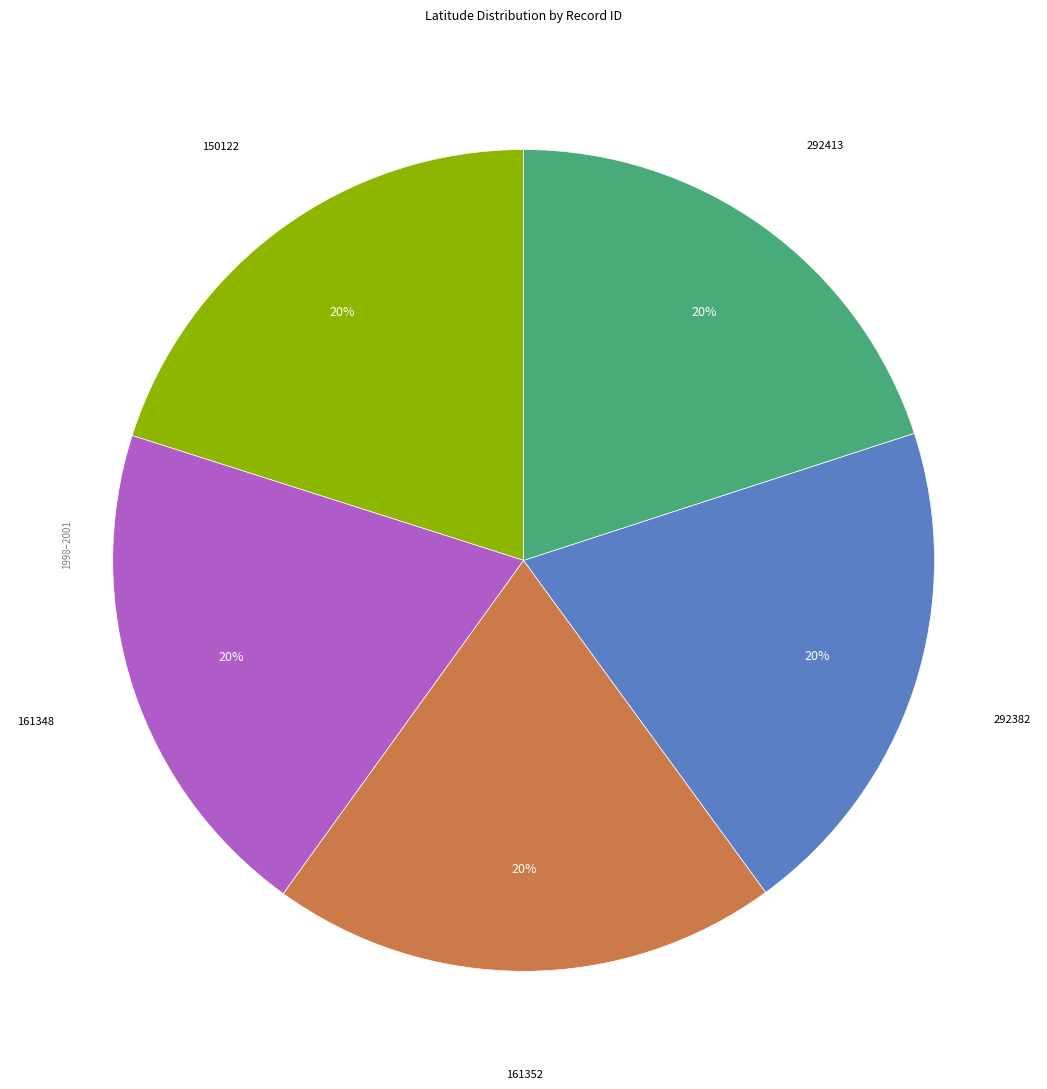

Is there any slice that represents more than half of the pie?

No